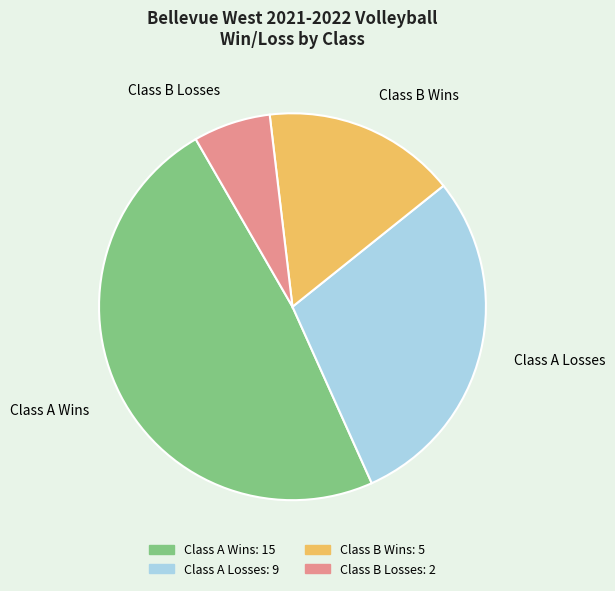

Do Class A Losses and Class B Wins together represent more than half of the pie?

No